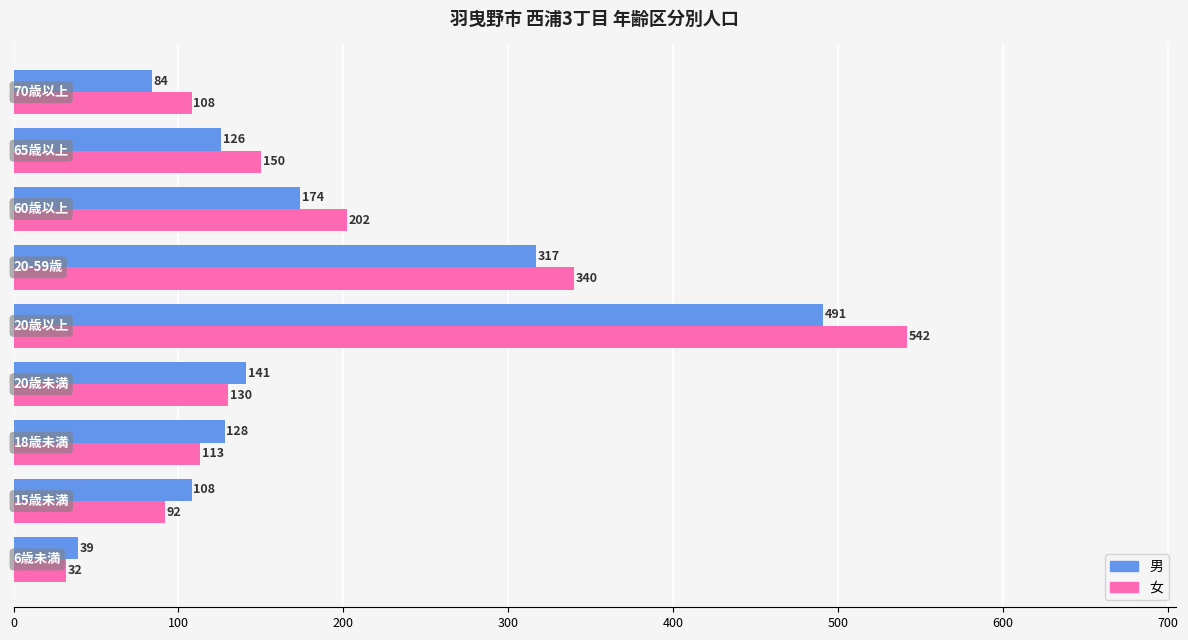

How many data points in 男 are less than 128?

4